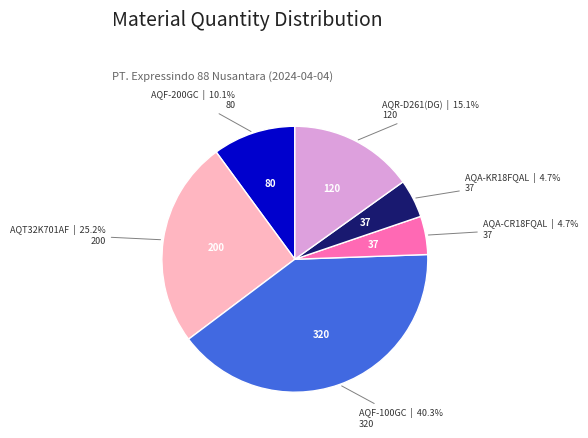

Is there a majority slice in this chart?

No